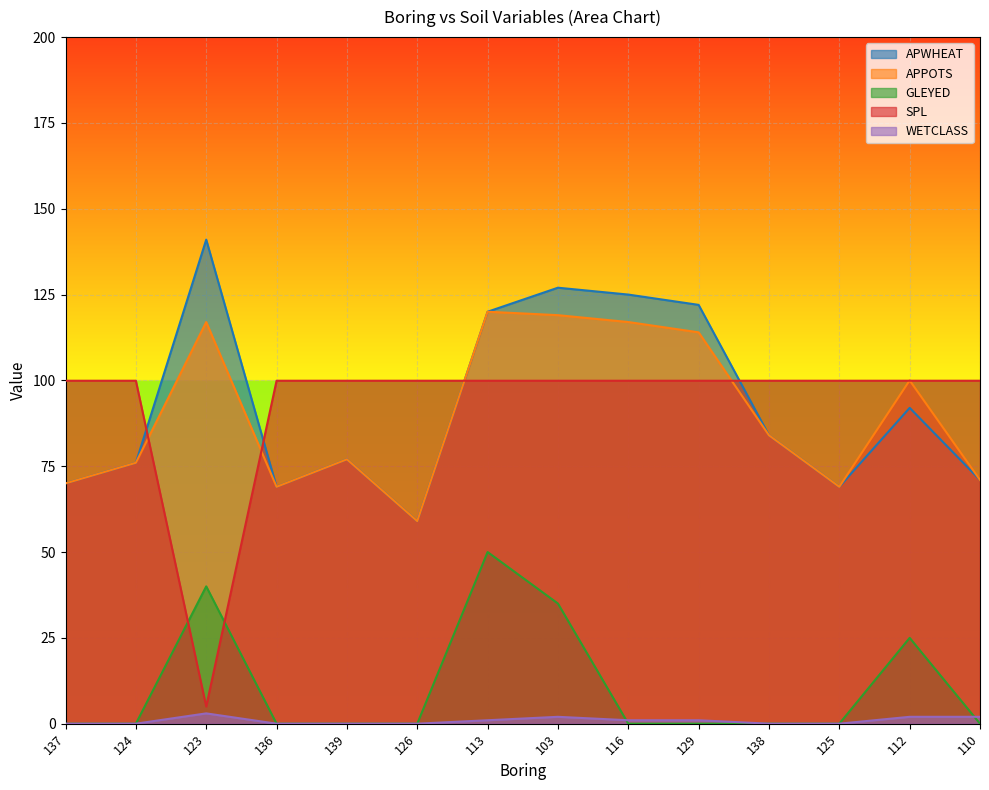

How many values in GLEYED are above zero?

4